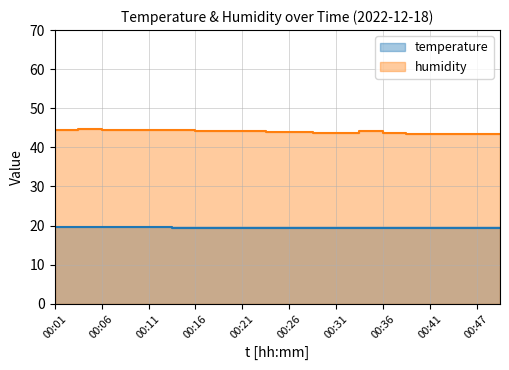

True or false: temperature and humidity intersect in this chart.

False